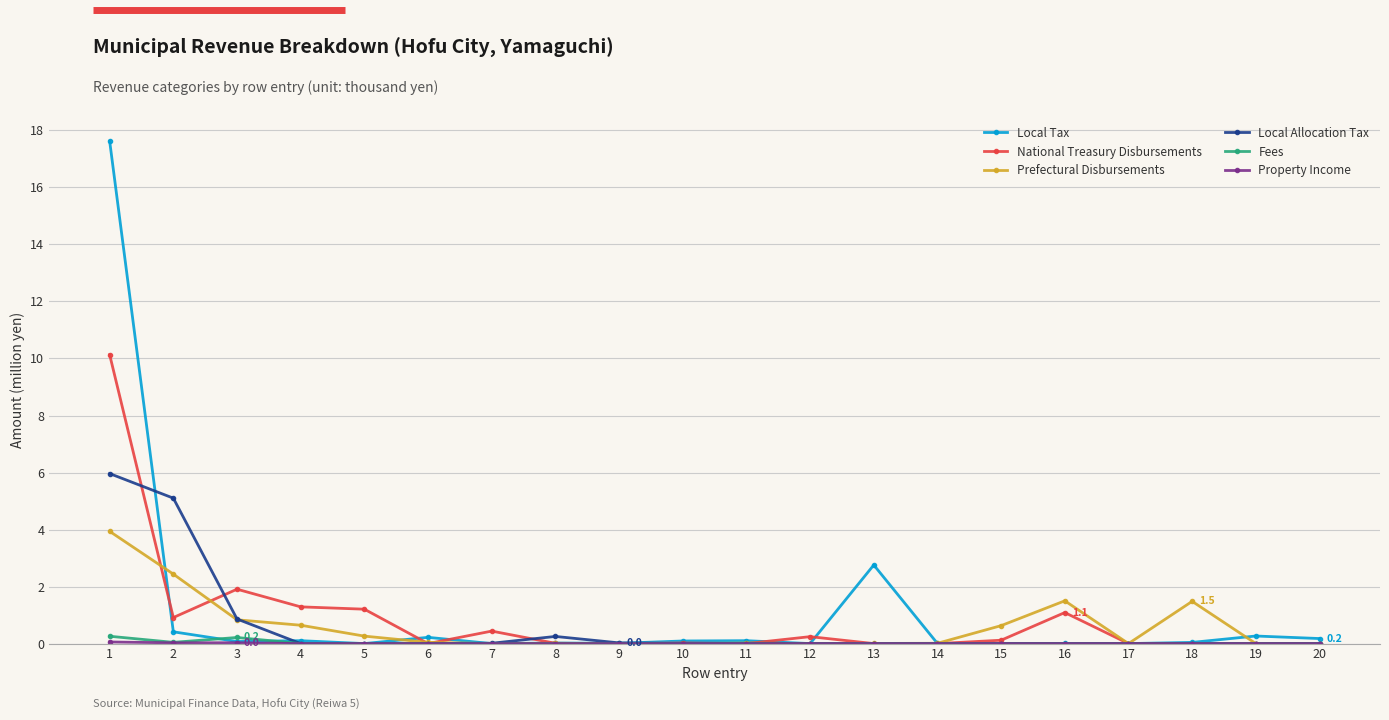

What is the maximum value for Prefectural Disbursements?

3.9